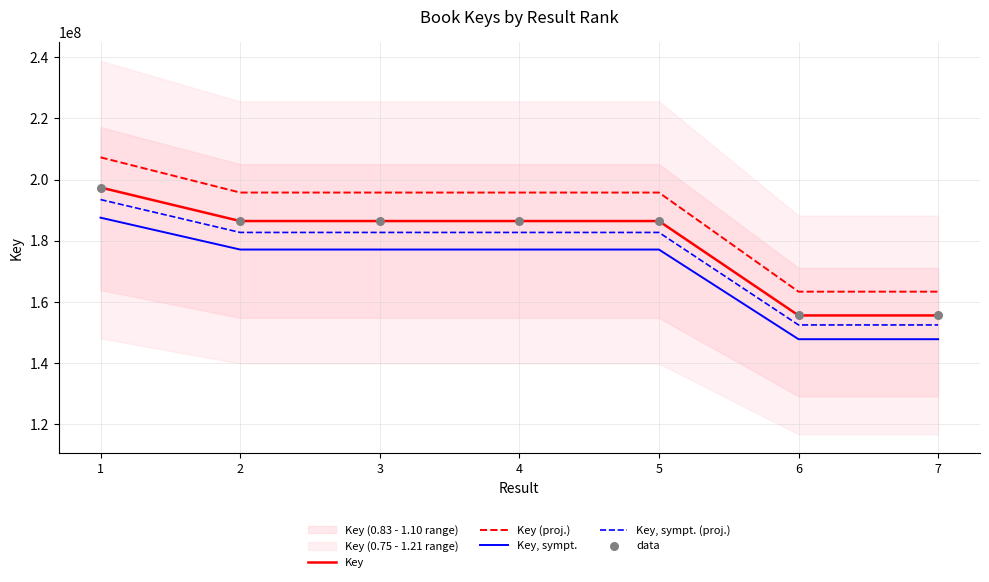

At how many categories does at least one series exceed 196622708?

1